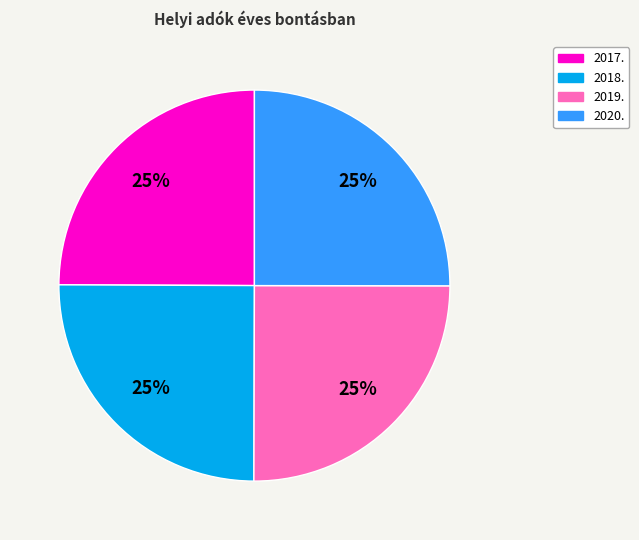

The 2017. slice represents 33% of the pie. True or false?

False